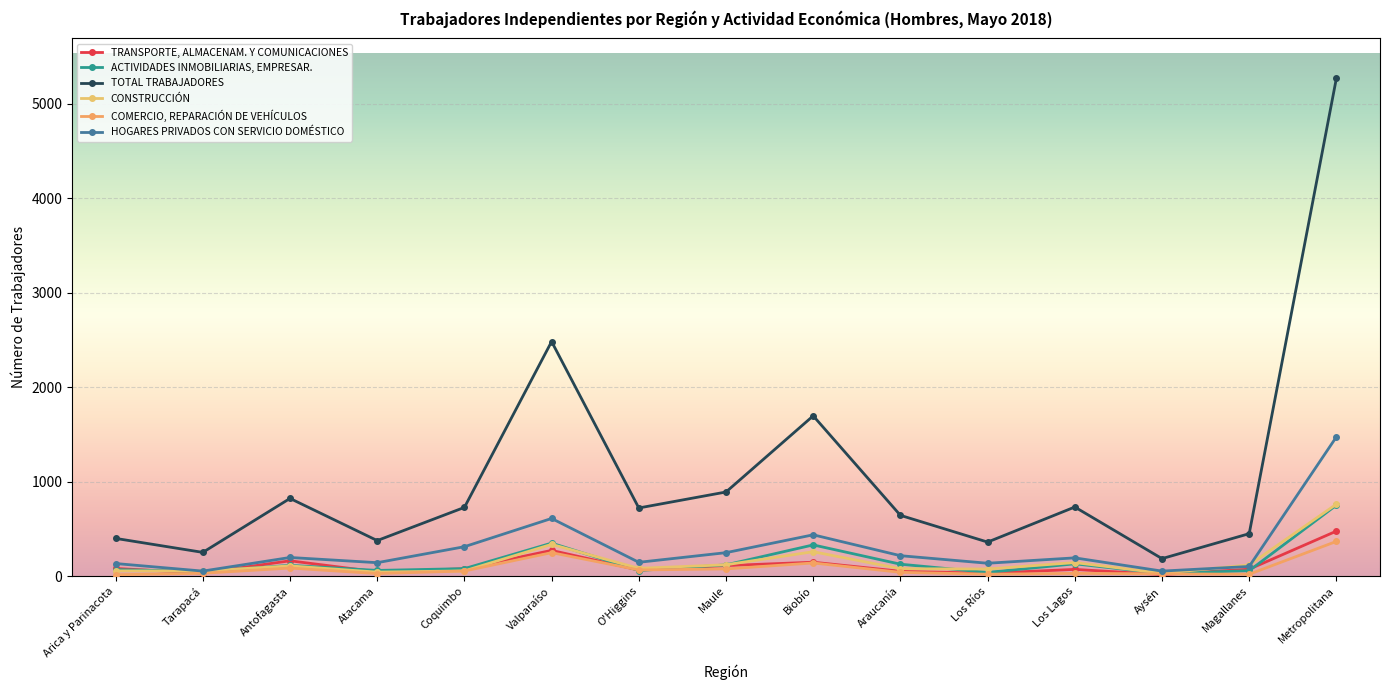

At which category is the sum across all series the highest?

Metropolitana